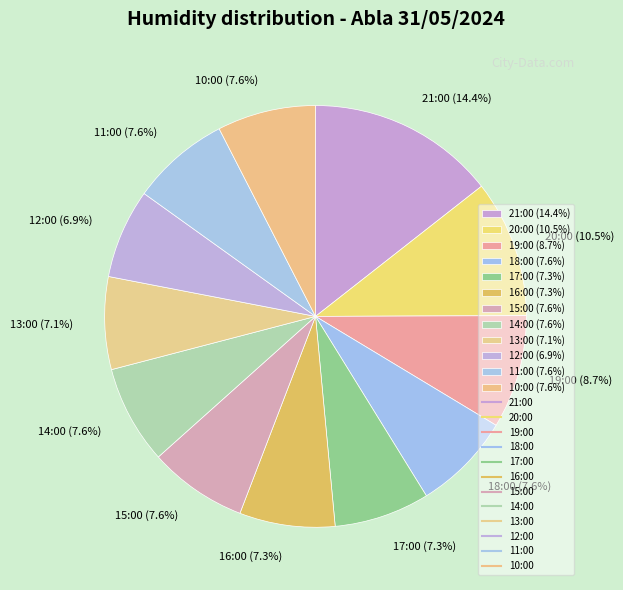

Does 12:00 represent more than half of the total?

No